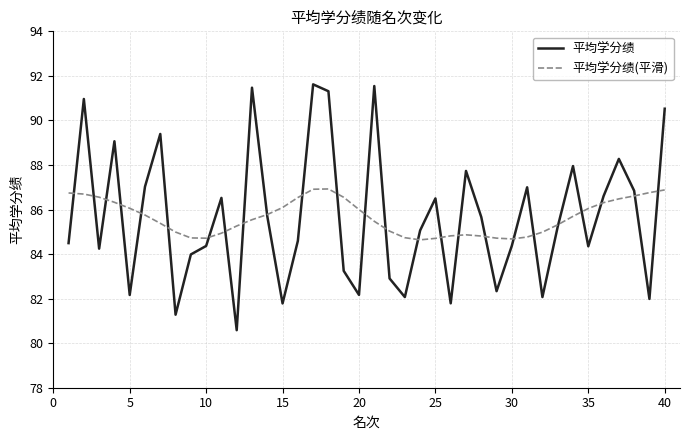

Which series has the widest spread of values?

平均学分绩